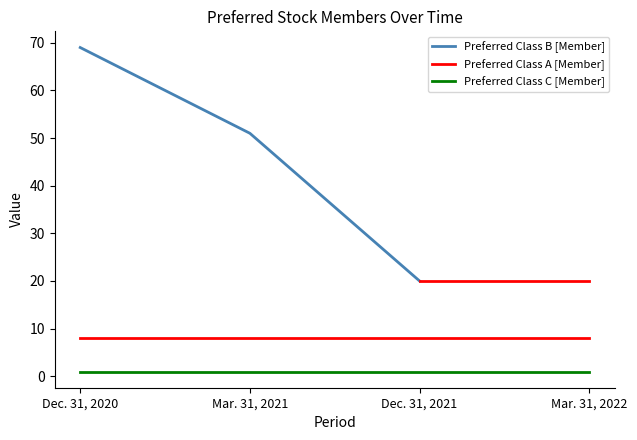

True or false: Preferred Class A [Member] and Preferred Class B [Member] cross at least once.

False